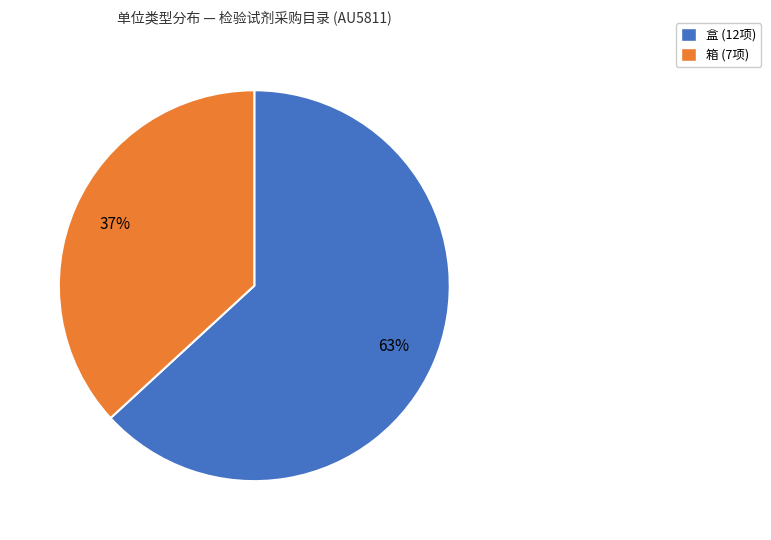

Is there any slice that represents more than half of the pie?

Yes